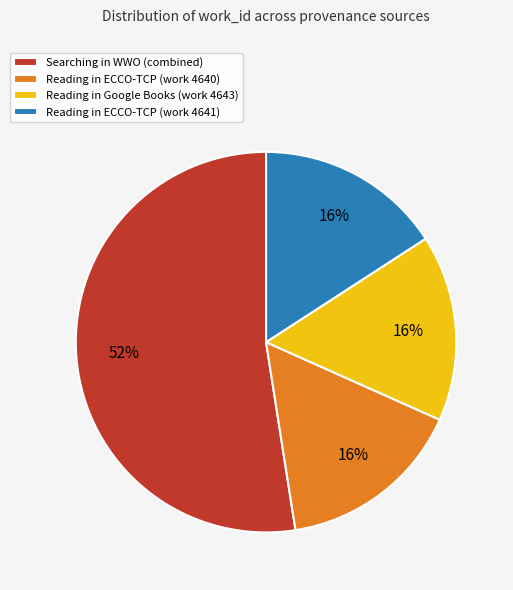

The Reading in ECCO-TCP (work 4640) slice represents 4% of the pie. True or false?

False